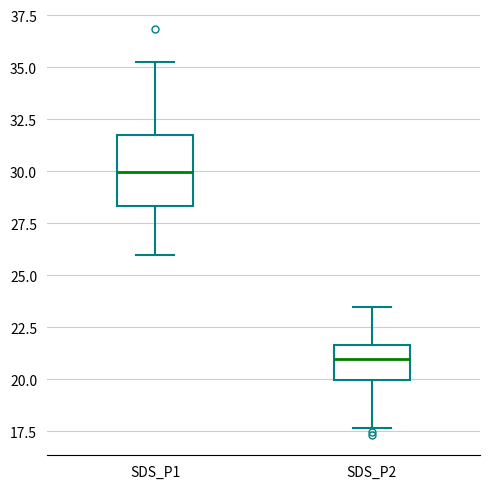

Reading left to right, transcribe this box plot: for each box, give where its median line is, the range the box spans, and where its two whiskers end, as read against the y-axis. The values are not printed on the chart, so give them approximately, as read against the axis.

SDS_P1: median 30.0, box 28.5 to 31.5, whiskers 26.0 to 35.5
SDS_P2: median 21.0, box 20.0 to 21.5, whiskers 17.5 to 23.5